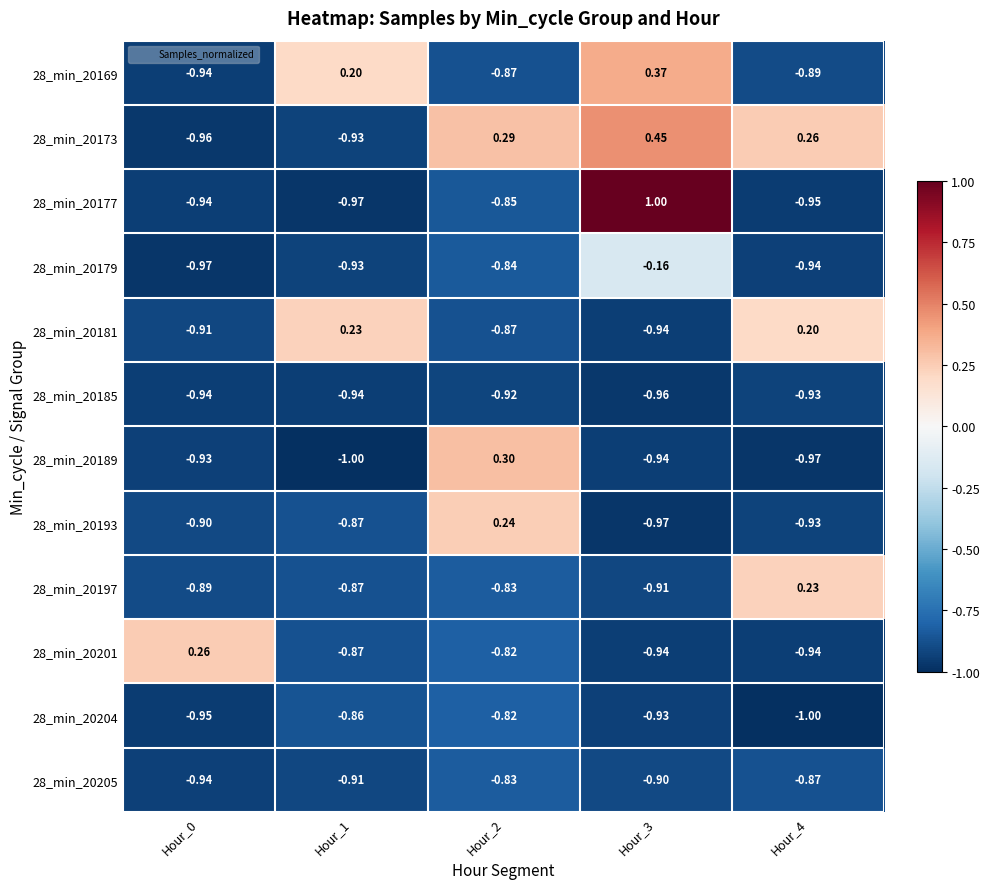

Is the value of 28_min_20173 at Hour_2 greater than the value of 28_min_20201 at Hour_0?

Yes